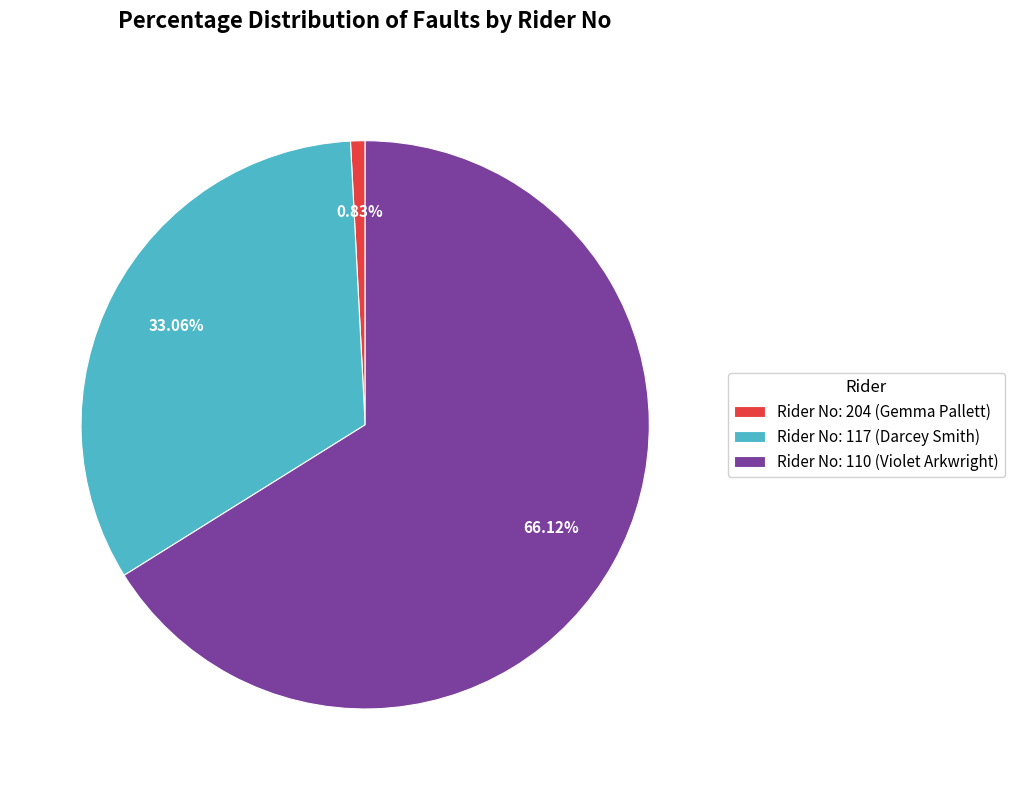

Which slice represents more than half of the pie?

Rider No: 110 (Violet Arkwright)